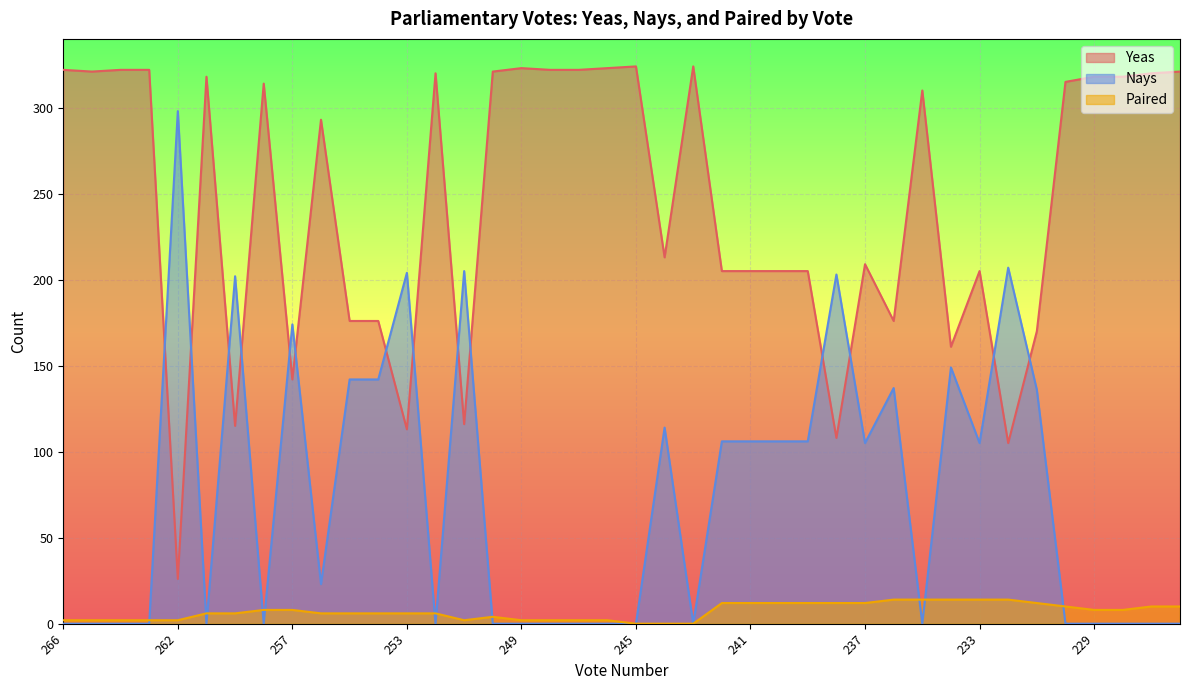

Between 245 and 228, which series saw the biggest shift?

Paired